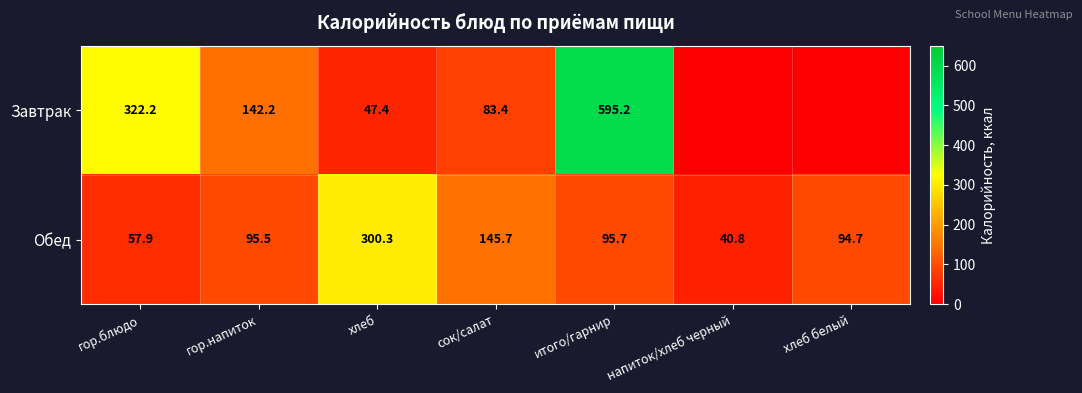

What is the lowest value of the Обед series?

40.8